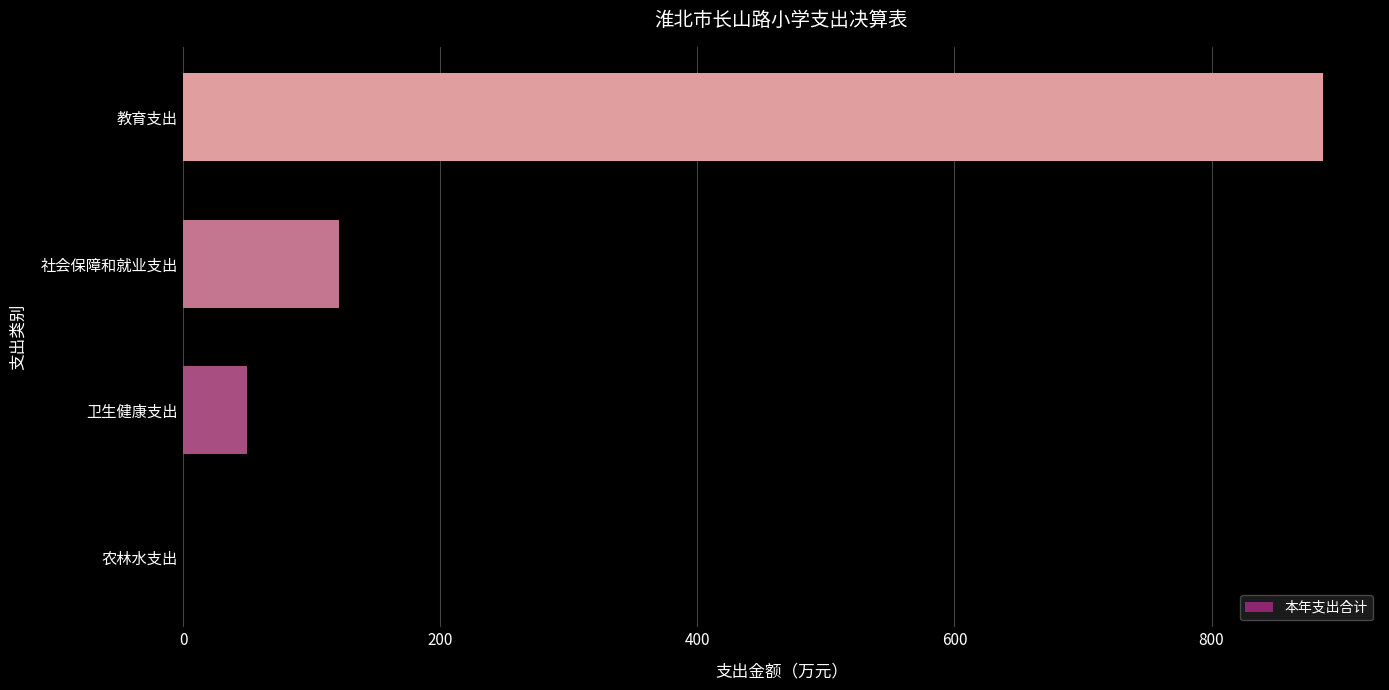

What is the change in value from 社会保障和就业支出 to 教育支出?

+765.4